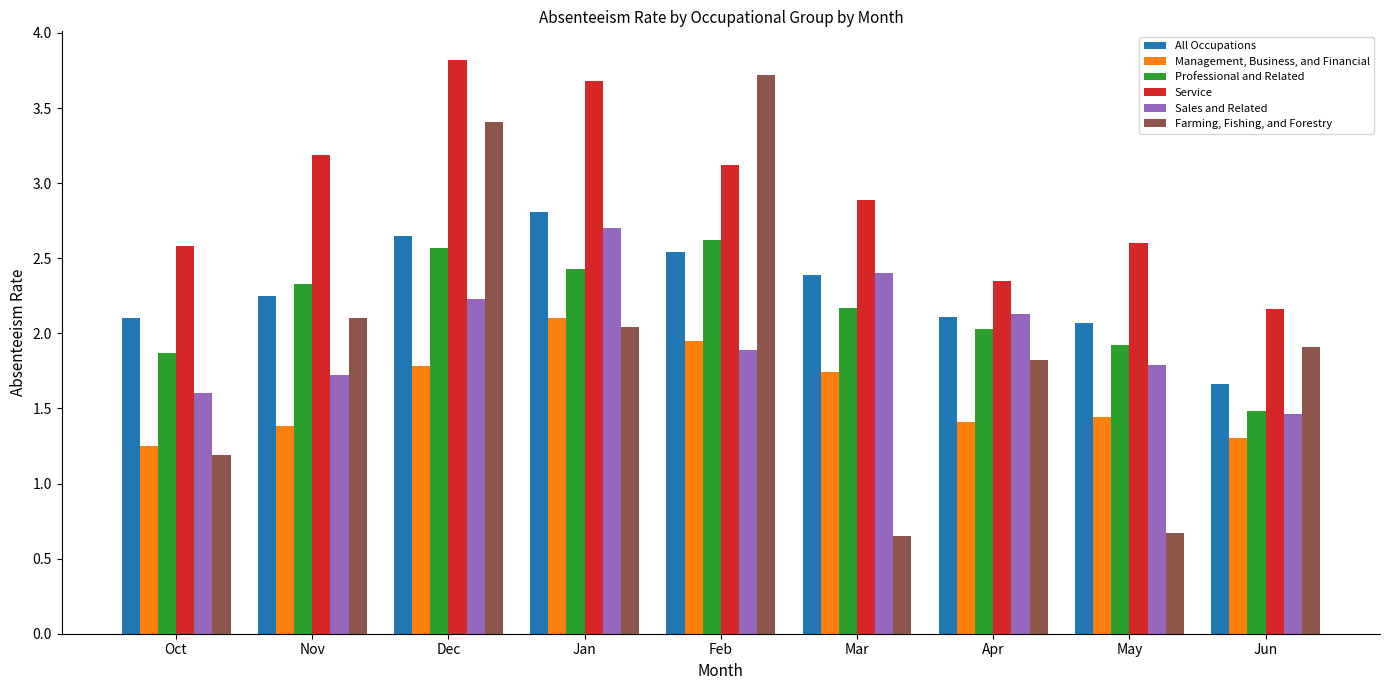

What is the difference between the Sales and Related values at Mar and Jun?

0.9